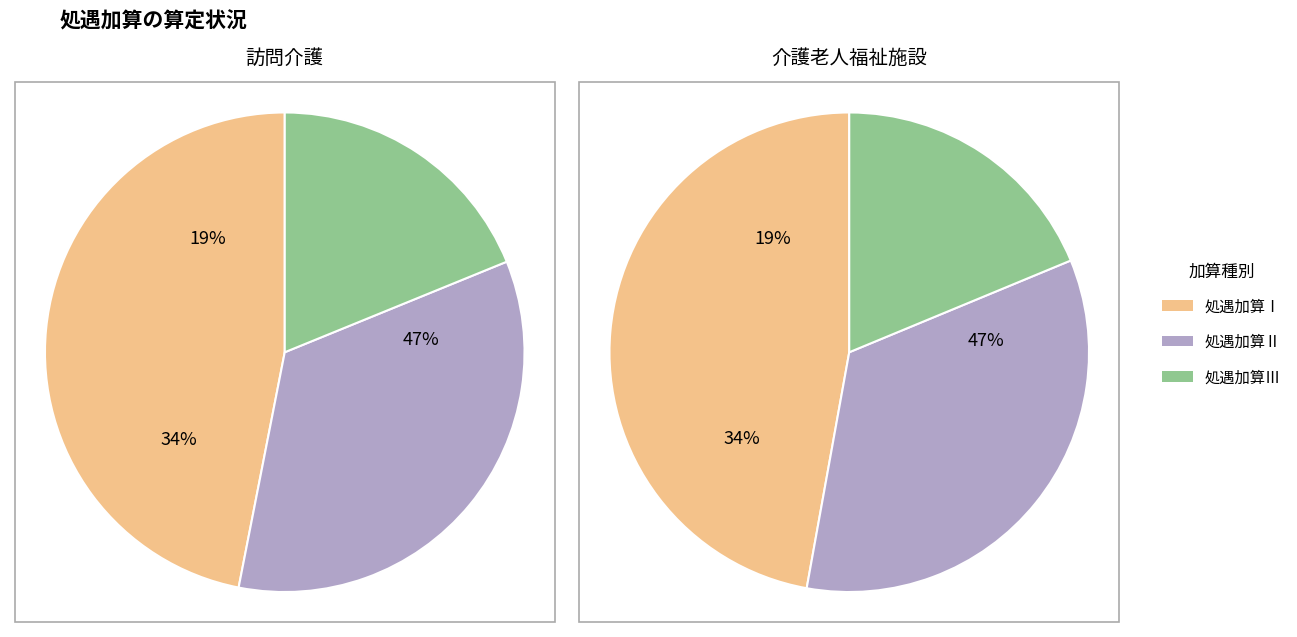

Is there any slice that represents more than half of the pie?

No